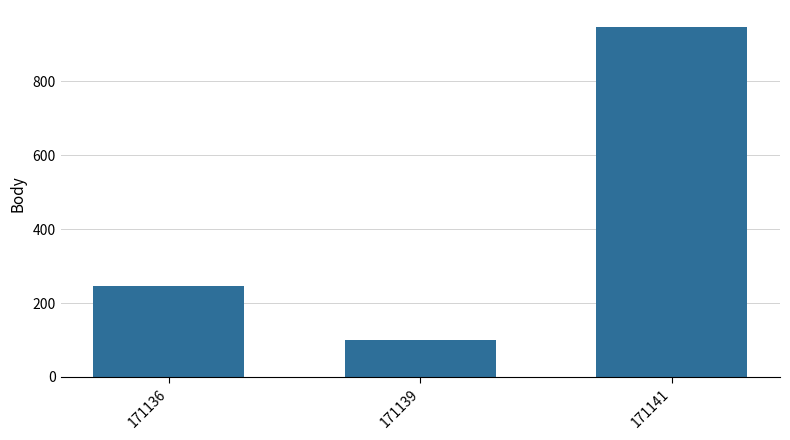

True or false: the data shows 101 at 171139.

True